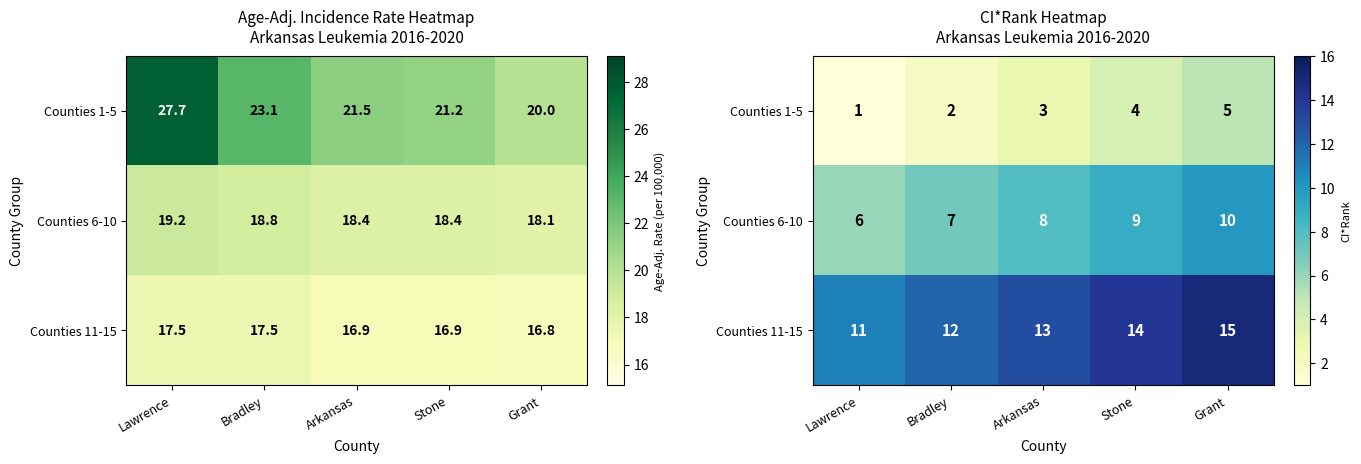

What is the spread (max minus min) of values at Grant?

10